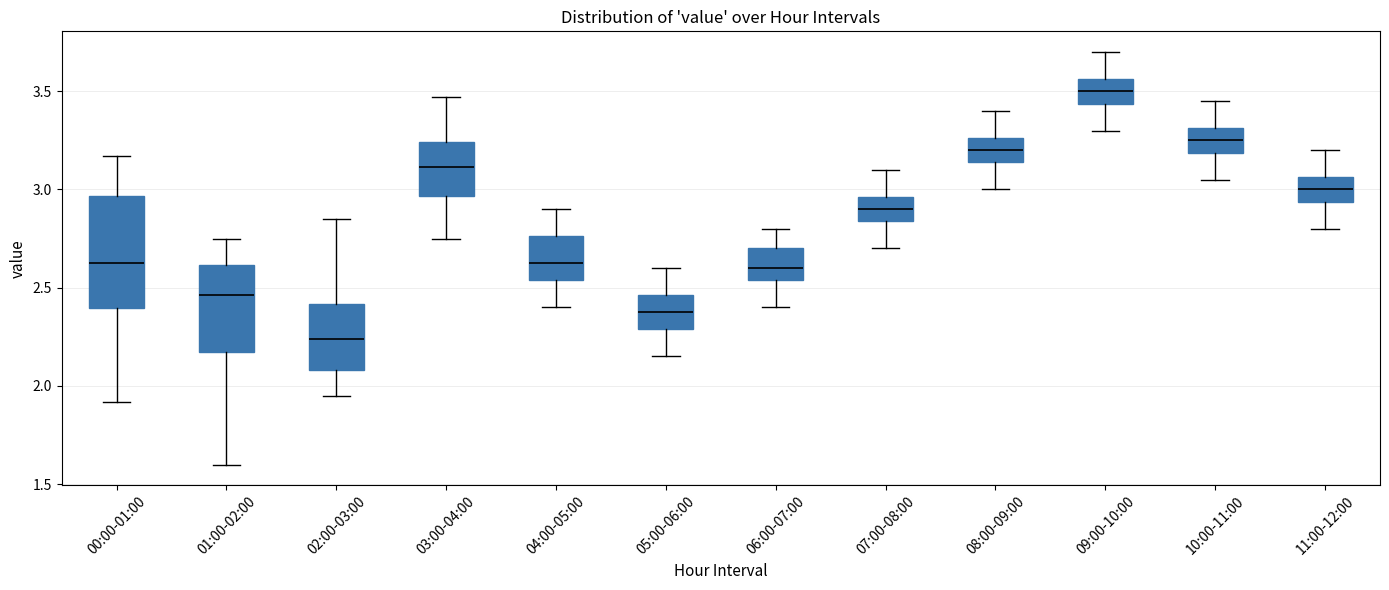

Where does the upper whisker of the box for 03:00-04:00 end on the y-axis? The values are not printed on the chart, so give them approximately, as read against the axis.

3.45